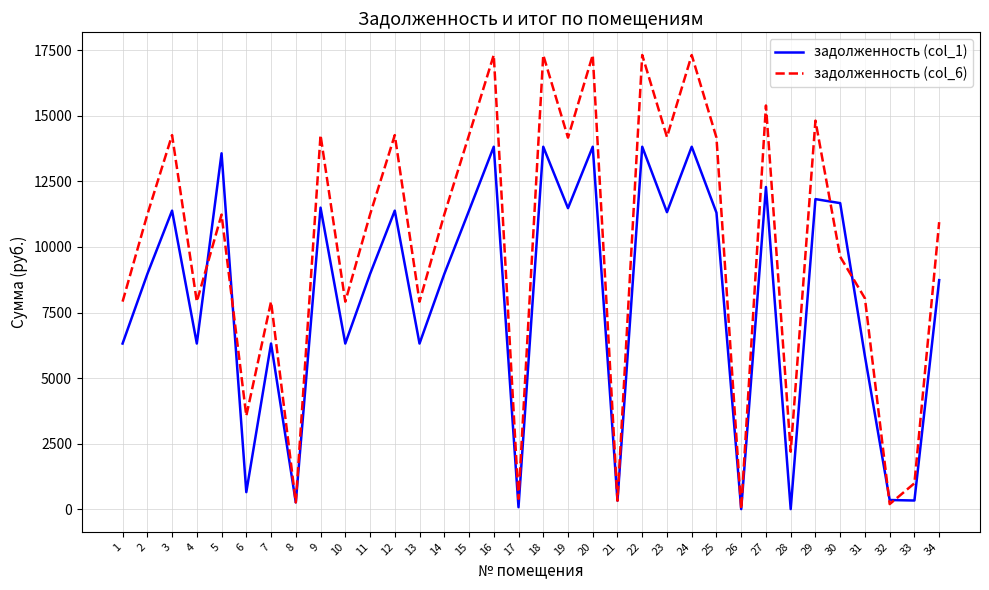

In задолженность (col_6), how many points are higher than both neighbors (excluding endpoints)?

12